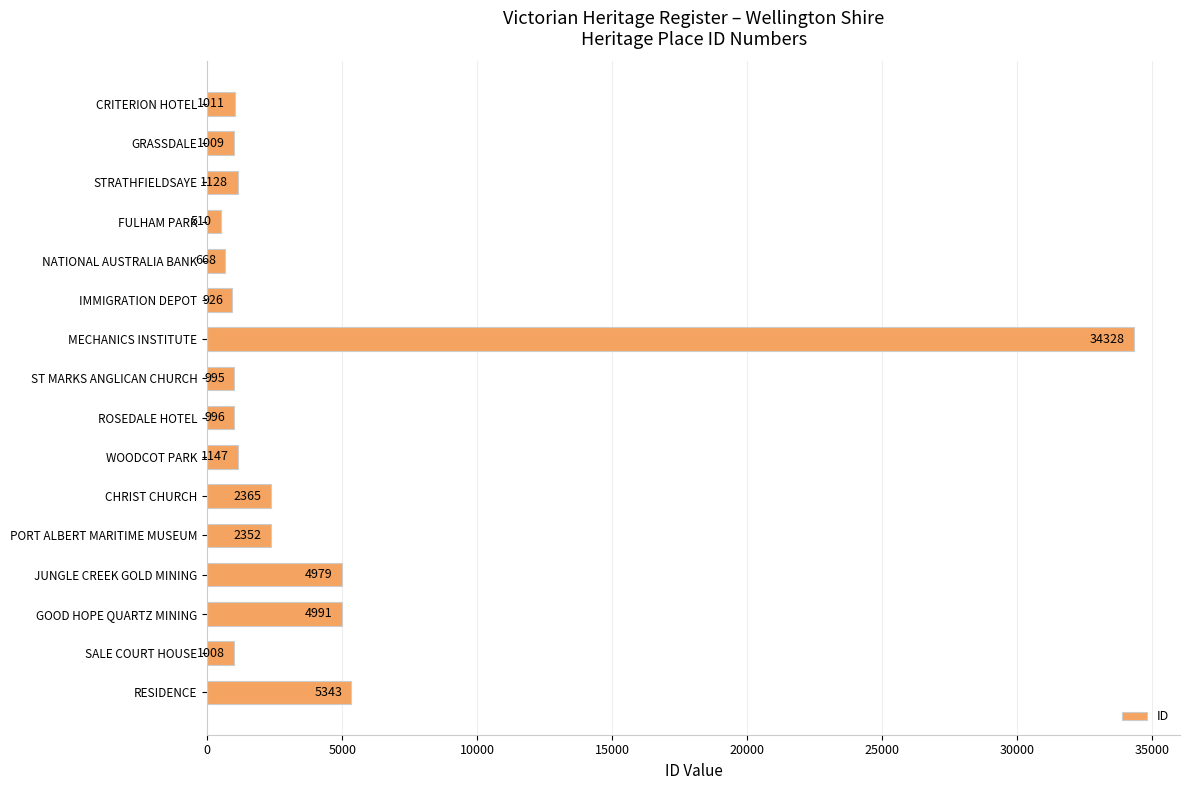

Which has a higher value, GRASSDALE or PORT ALBERT MARITIME MUSEUM?

PORT ALBERT MARITIME MUSEUM